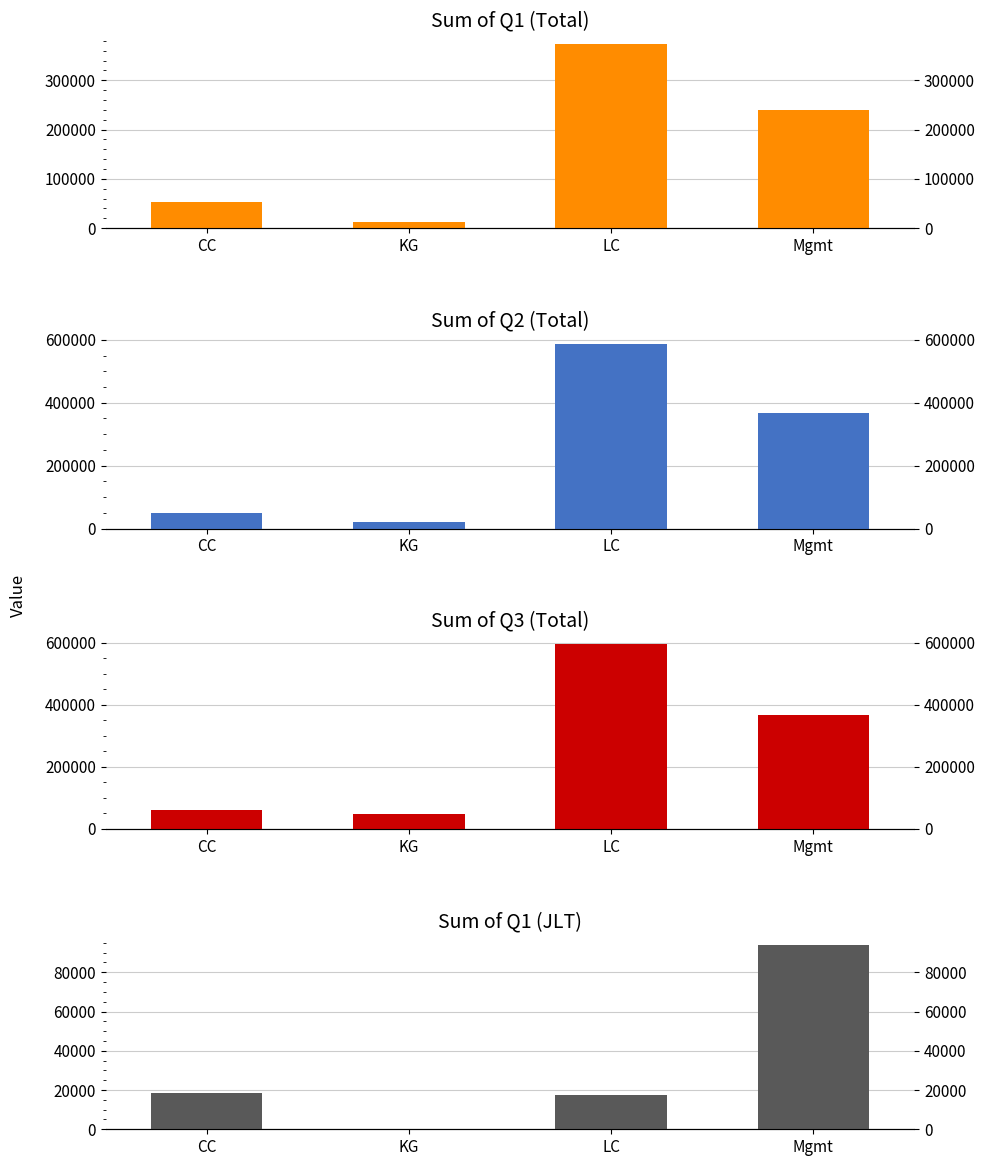

What is the average value of the Sum of Q3 (Total) series?

266511.2